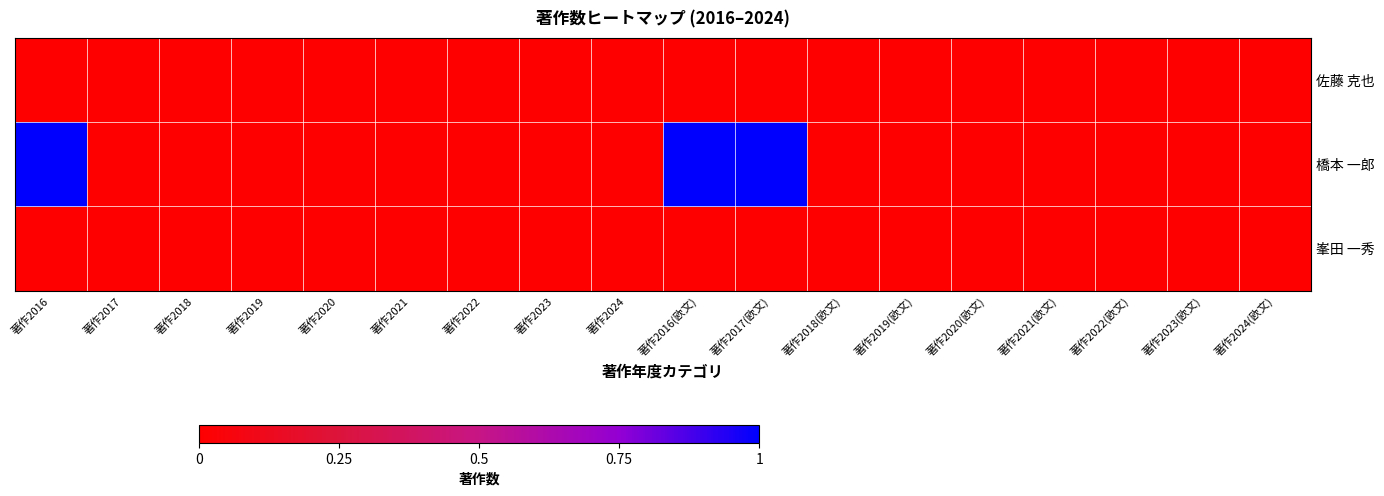

Reading left to right, what are all the values shown in this chart?

佐藤 克也: 著作2016=0	著作2017=0	著作2018=0	著作2019=0	著作2020=0	著作2021=0	著作2022=0	著作2023=0	著作2024=0	著作2016(欧文)=0	著作2017(欧文)=0	著作2018(欧文)=0	著作2019(欧文)=0	著作2020(欧文)=0	著作2021(欧文)=0	著作2022(欧文)=0	著作2023(欧文)=0	著作2024(欧文)=0
橋本 一郎: 著作2016=1	著作2017=0	著作2018=0	著作2019=0	著作2020=0	著作2021=0	著作2022=0	著作2023=0	著作2024=0	著作2016(欧文)=1	著作2017(欧文)=1	著作2018(欧文)=0	著作2019(欧文)=0	著作2020(欧文)=0	著作2021(欧文)=0	著作2022(欧文)=0	著作2023(欧文)=0	著作2024(欧文)=0
峯田 一秀: 著作2016=0	著作2017=0	著作2018=0	著作2019=0	著作2020=0	著作2021=0	著作2022=0	著作2023=0	著作2024=0	著作2016(欧文)=0	著作2017(欧文)=0	著作2018(欧文)=0	著作2019(欧文)=0	著作2020(欧文)=0	著作2021(欧文)=0	著作2022(欧文)=0	著作2023(欧文)=0	著作2024(欧文)=0